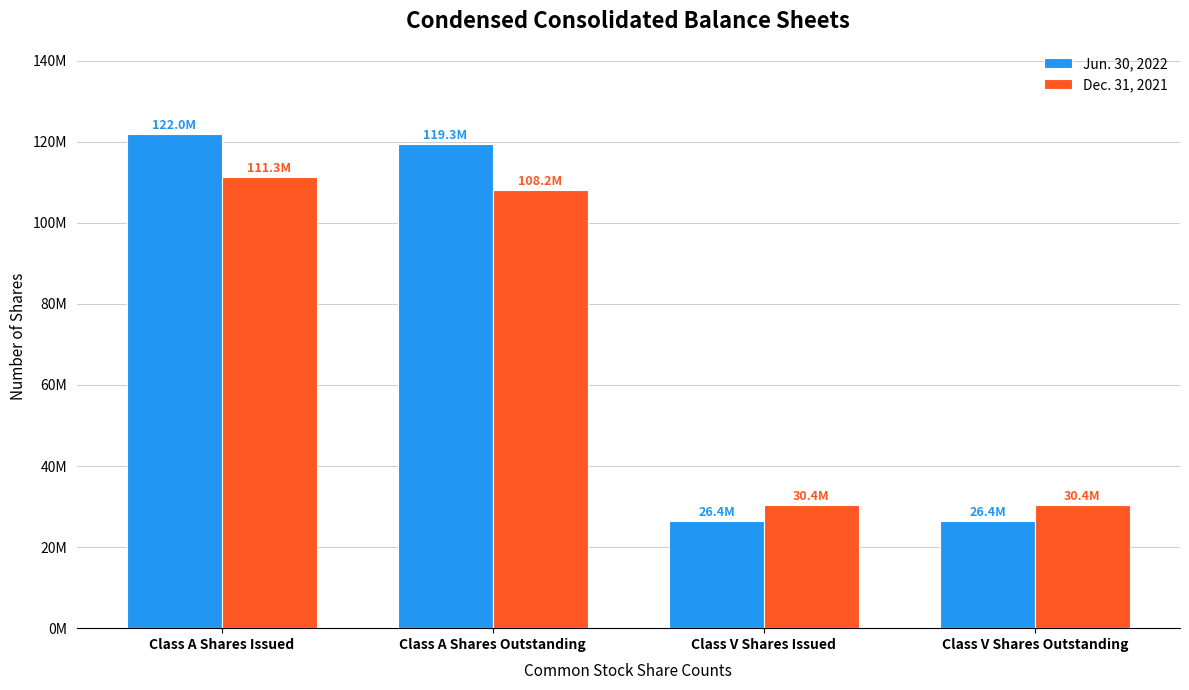

What are all the series names shown in the legend?

Jun. 30, 2022, Dec. 31, 2021